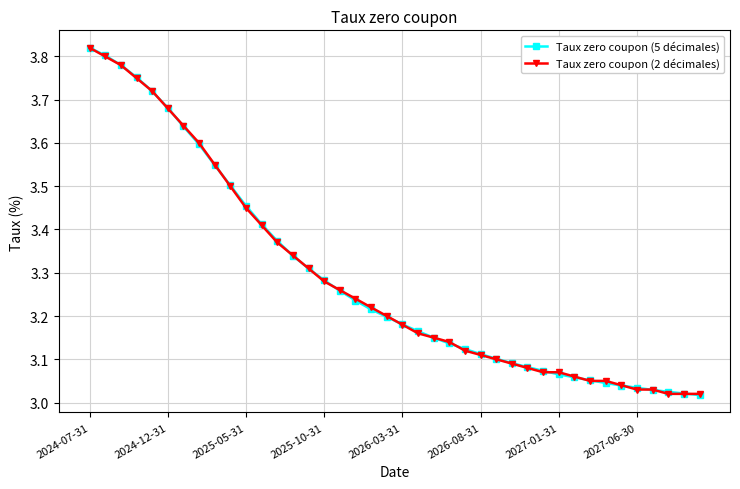

How many lines are shown in the chart?

2